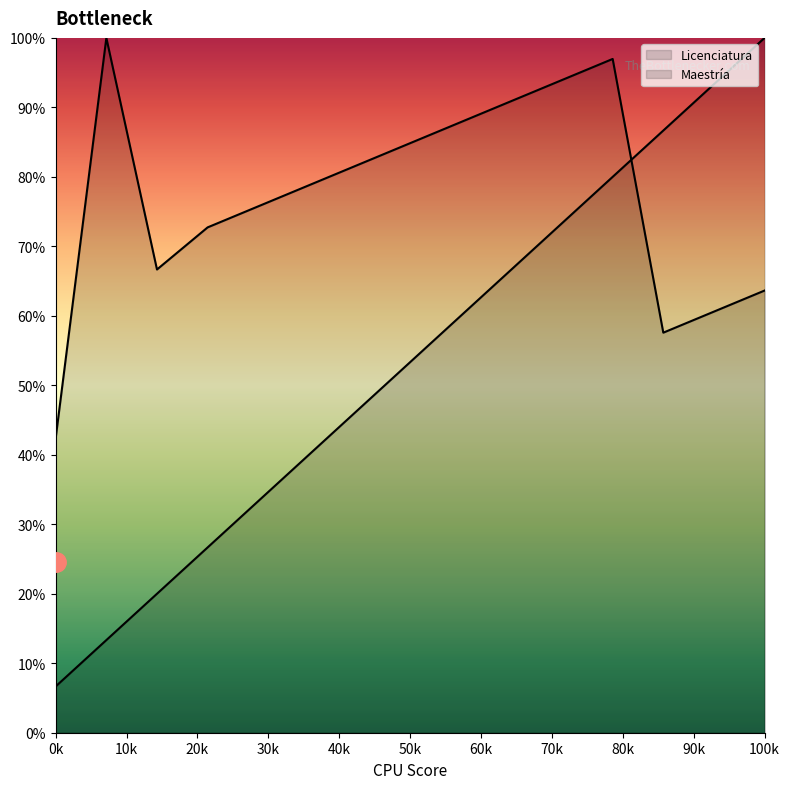

What is the value of the Maestría point at the 14th from the left?

60.6